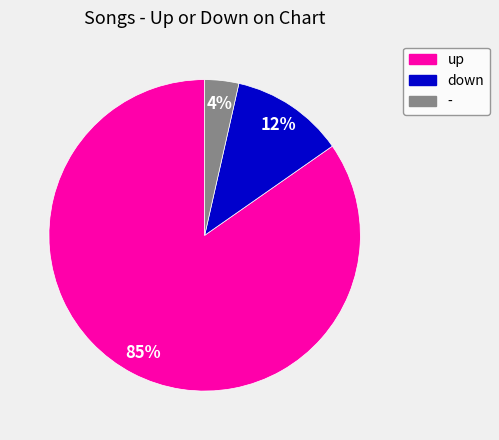

To the nearest percent, what portion does - represent?

4%